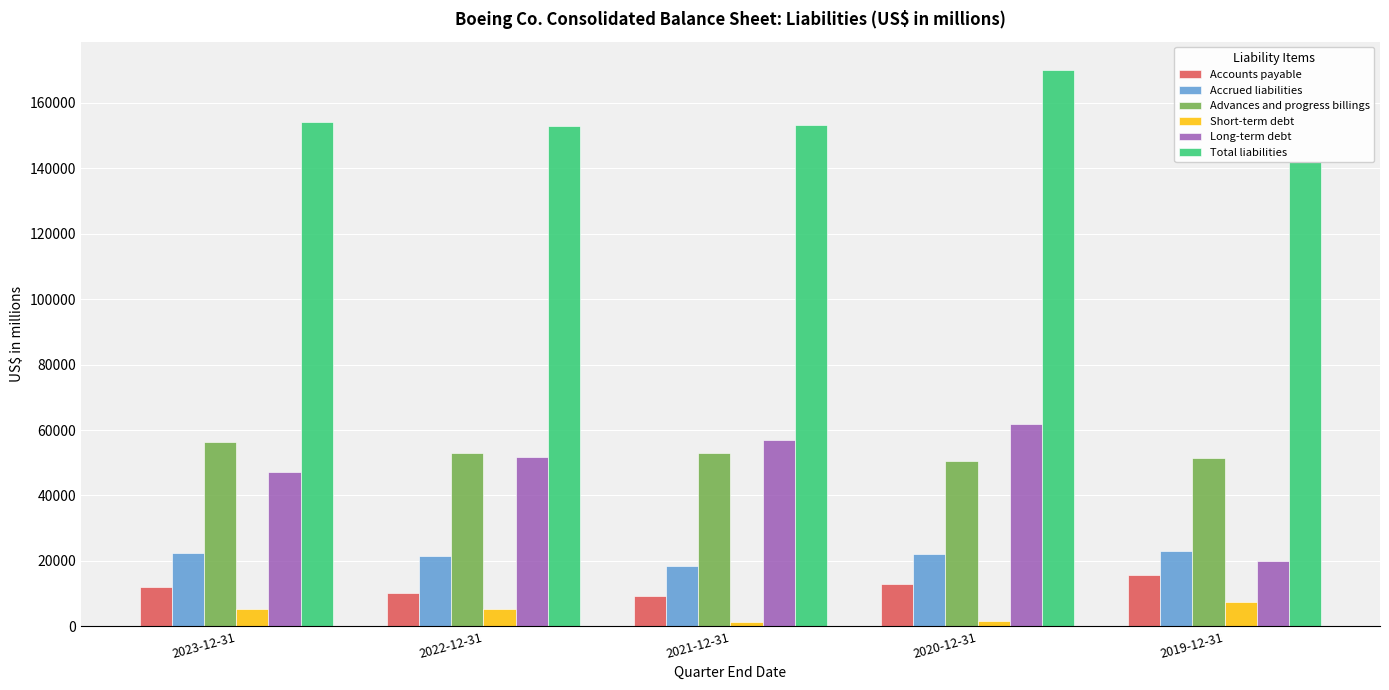

What is the total value across all series at 2019-12-31?

259199